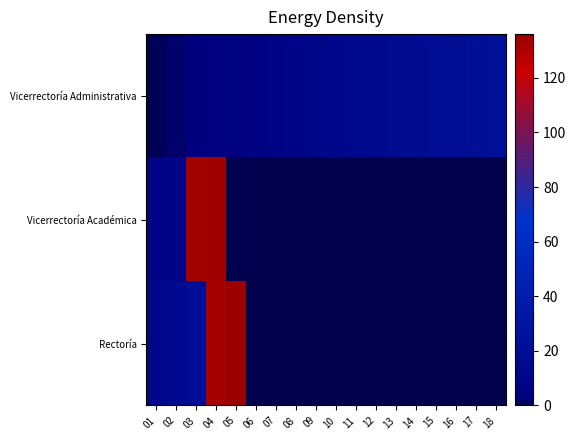

Which series has the widest spread of values?

Rectoría